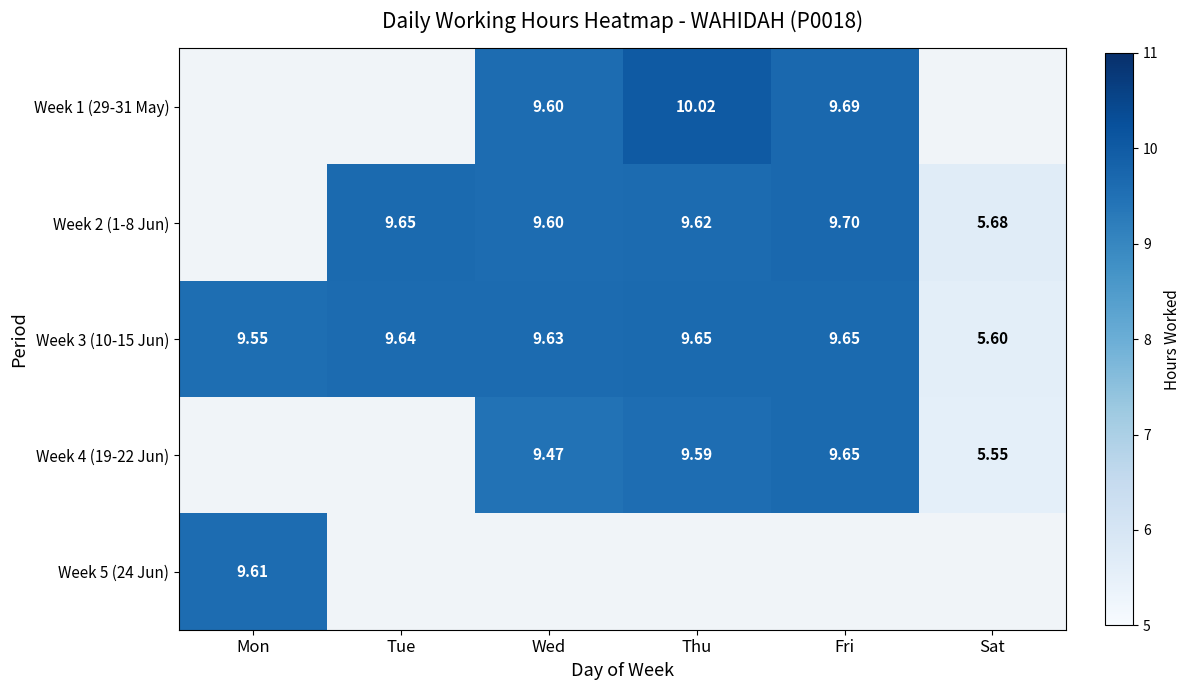

What is the sum of all Week 3 (10-15 Jun) values?

53.7